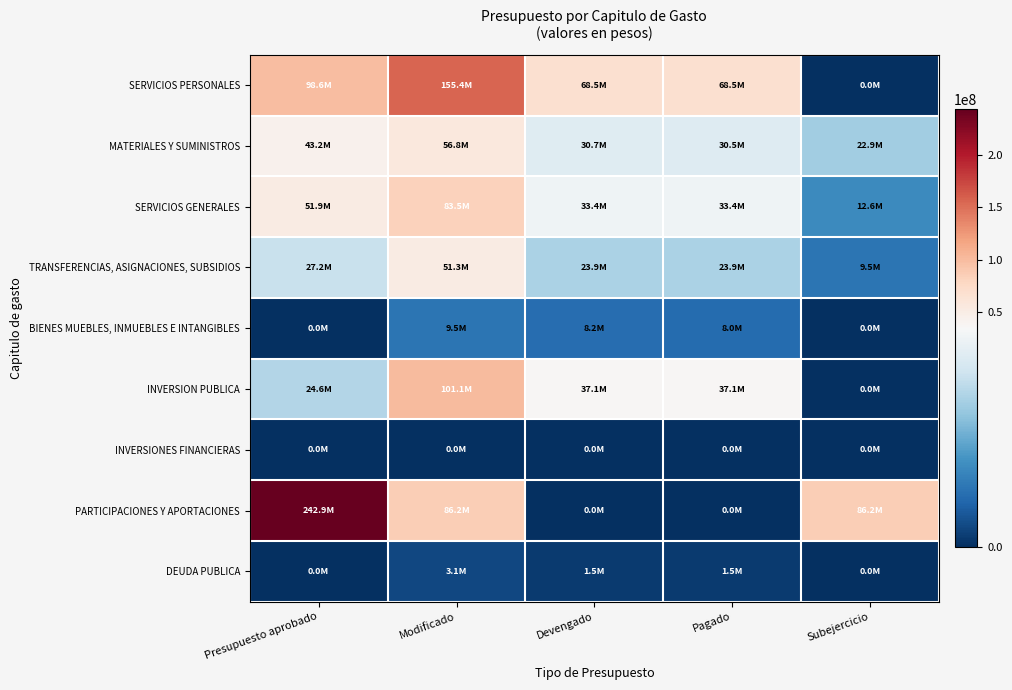

How many series are shown in this chart?

9